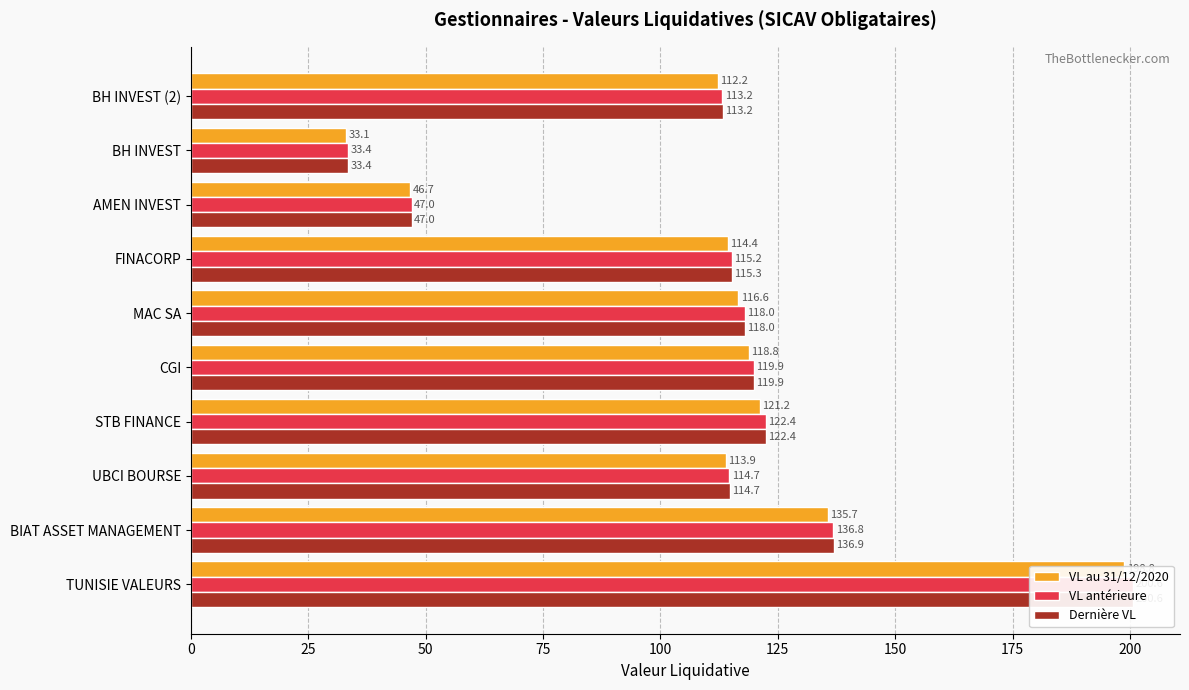

Reading right to left, extract all data points from this chart.

VL au 31/12/2020: 112.2	33.1	46.7	114.4	116.6	118.8	121.2	113.9	135.7	198.8
VL antérieure: 113.2	33.4	47.0	115.2	118.0	119.9	122.4	114.7	136.8	200.6
Dernière VL: 113.2	33.4	47.0	115.3	118.0	119.9	122.4	114.7	136.9	200.6